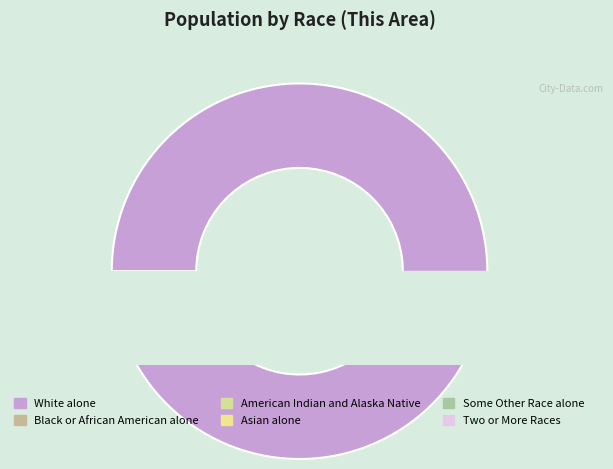

Is there a majority slice in this chart?

Yes